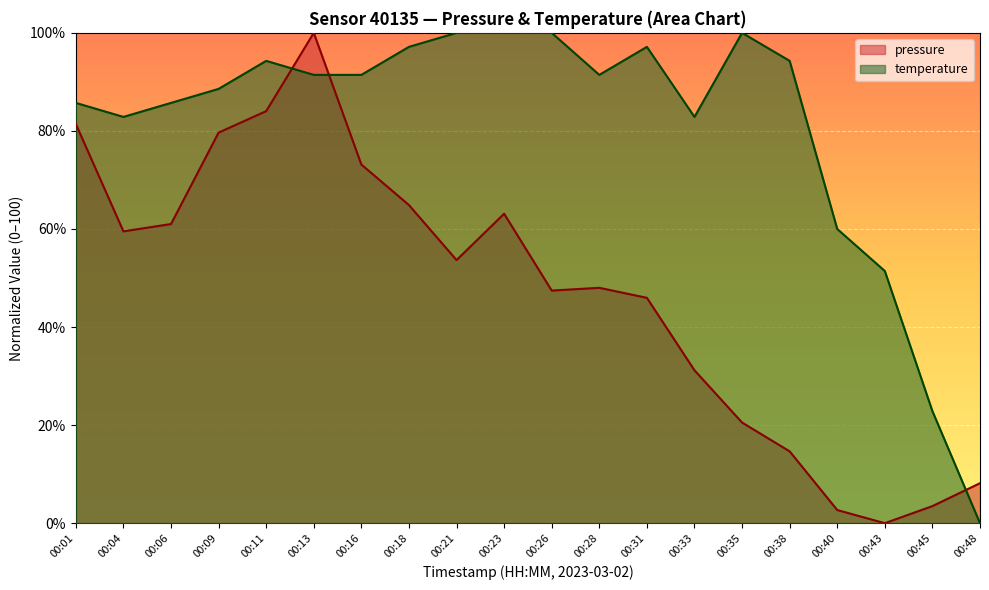

Which category has the highest value across all series?

00:13